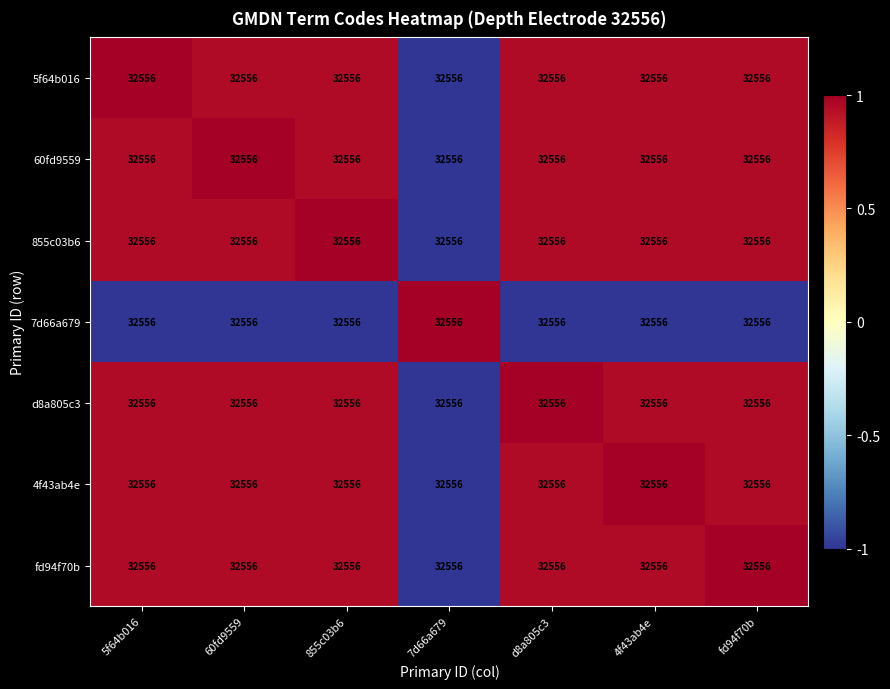

What is the sum of the 7d66a679 values at 4f43ab4e and 60fd9559?

-2.0